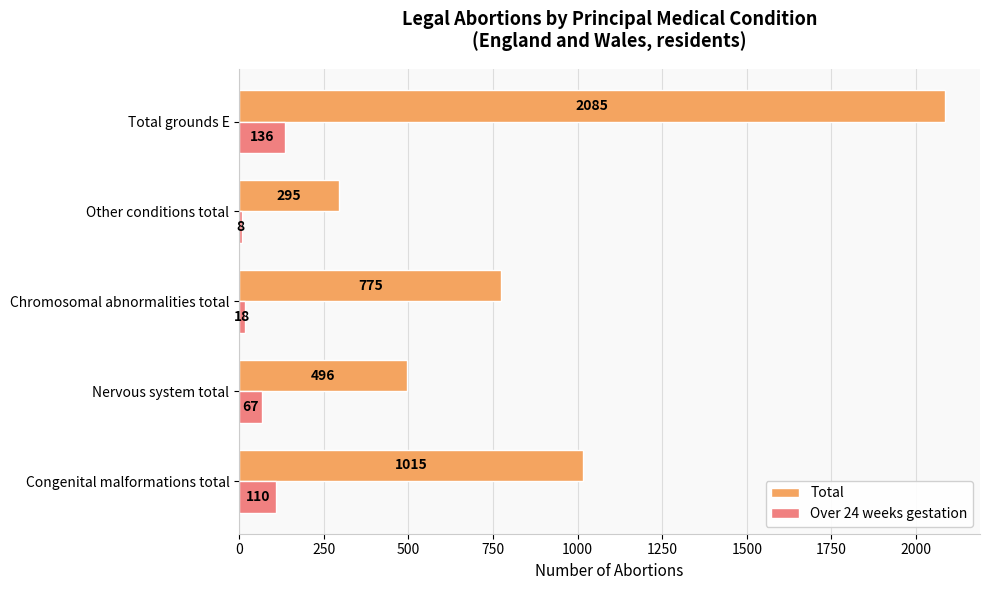

Is it true that Total equals 775 at Chromosomal abnormalities total?

True